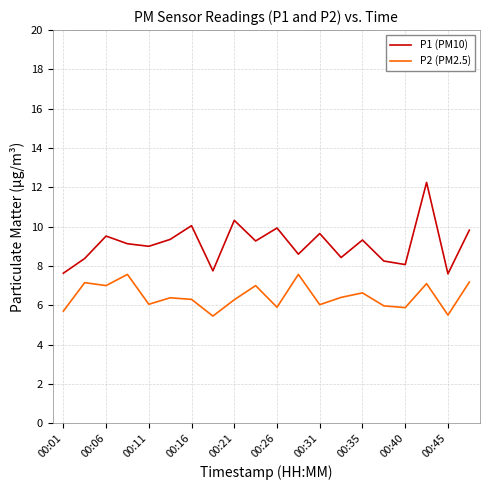

Which series has the widest spread of values?

P1 (PM10)